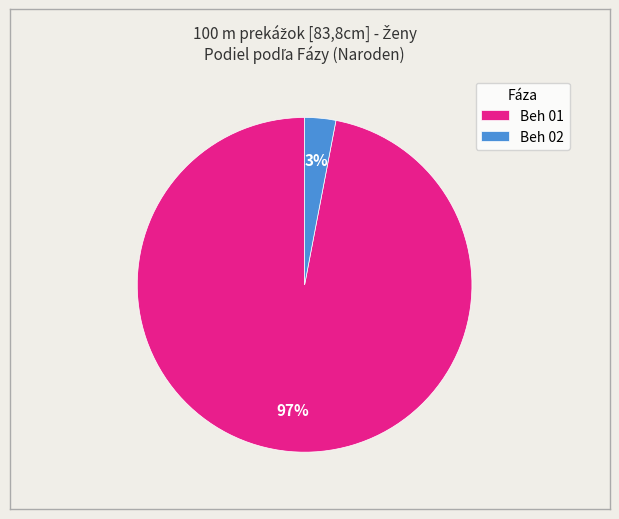

Which slice is the largest?

Beh 01